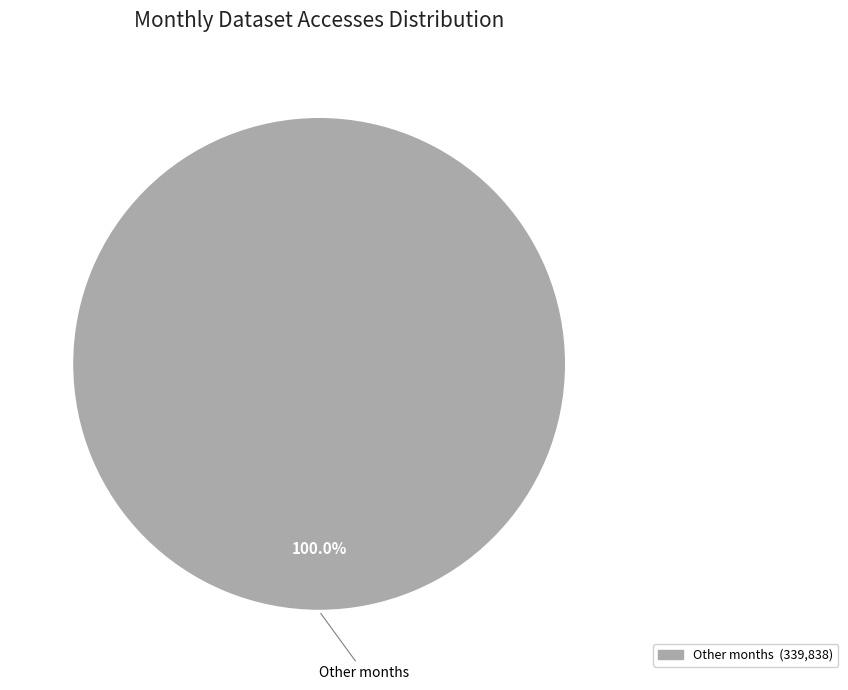

Is there a majority slice in this chart?

Yes